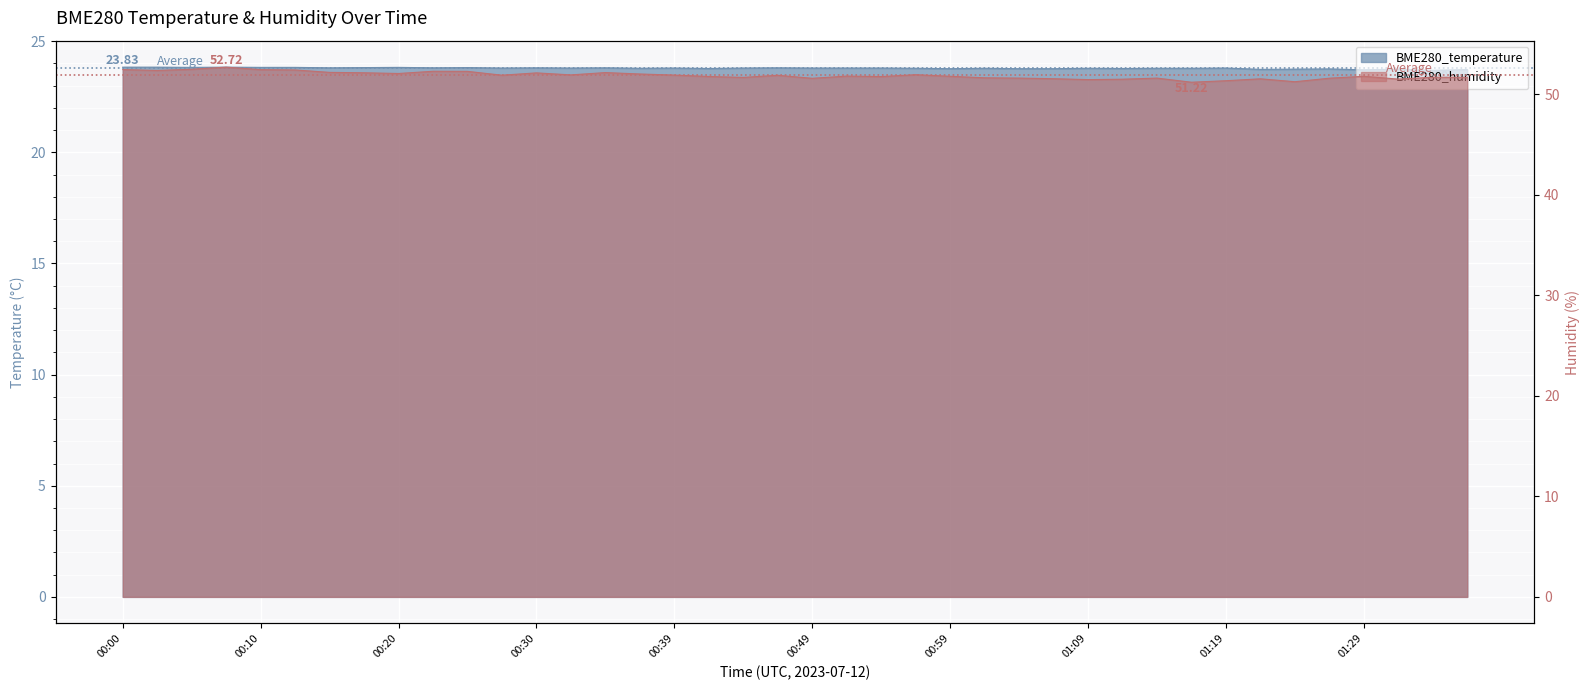

What is the total value across all series at 00:00?

76.3